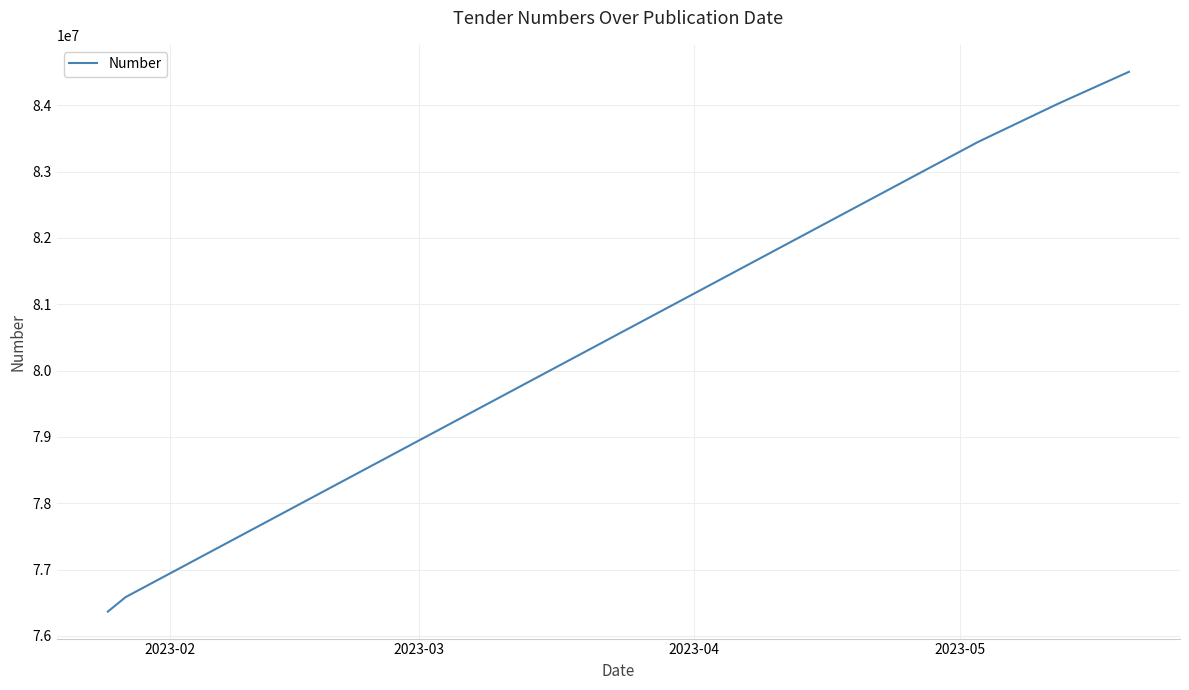

What is the average value?

80984453